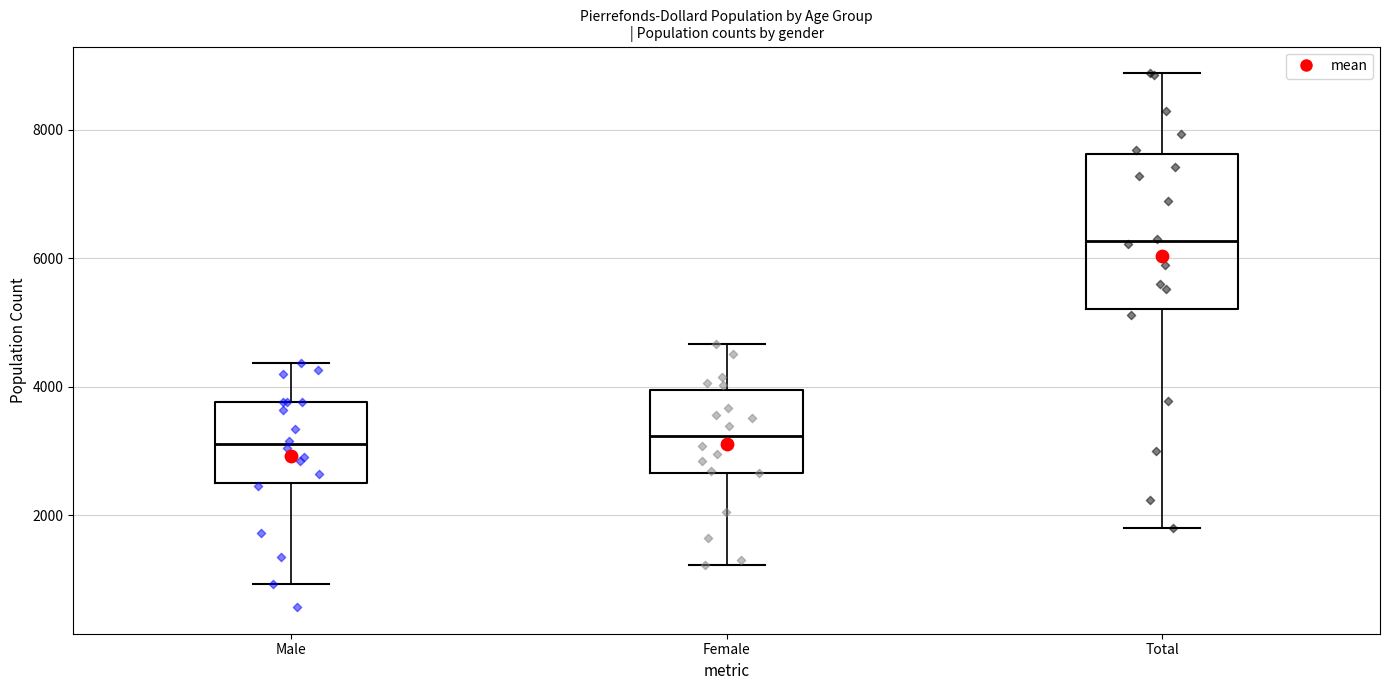

Comparing the boxes themselves (not the whiskers), which one is the tallest?

Total